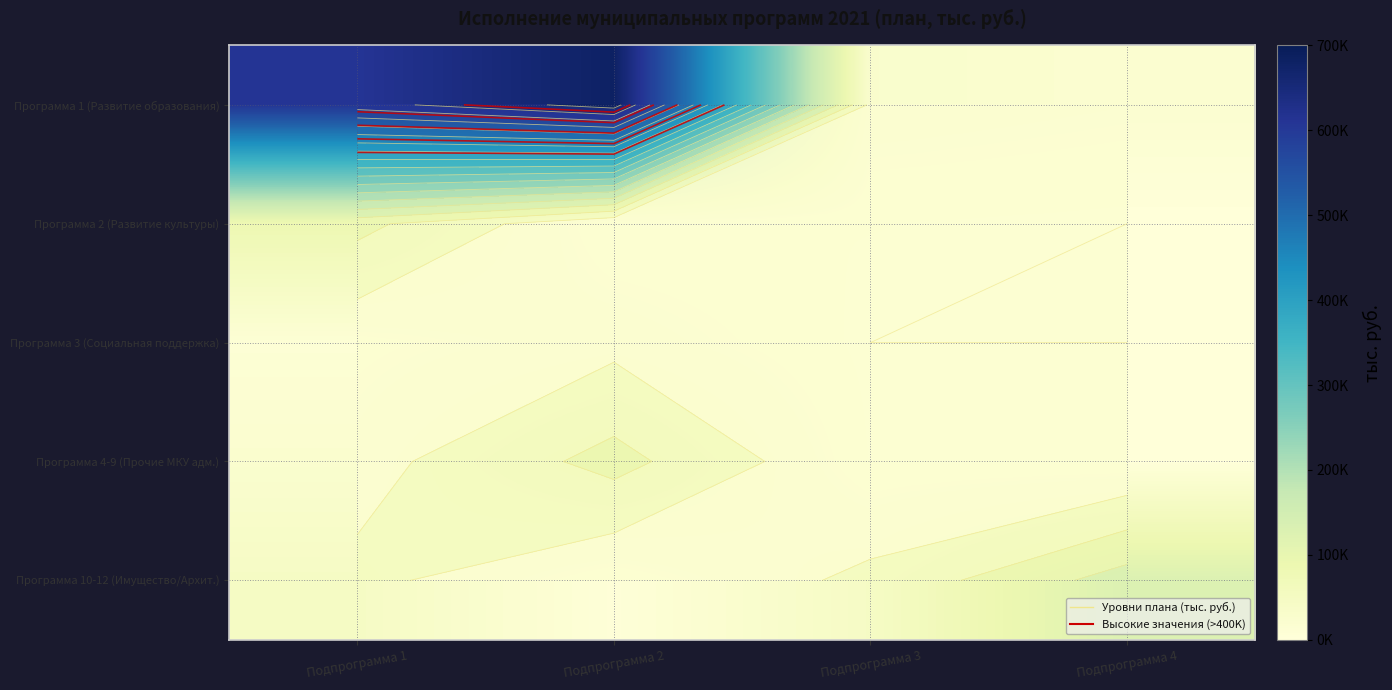

Rank the series at Подпрограмма 3 from highest to lowest value.

Программа 10-12 (Имущество/Архит.), Программа 1 (Развитие образования), Программа 2 (Развитие культуры), Программа 4-9 (Прочие МКУ адм.), Программа 3 (Социальная поддержка)